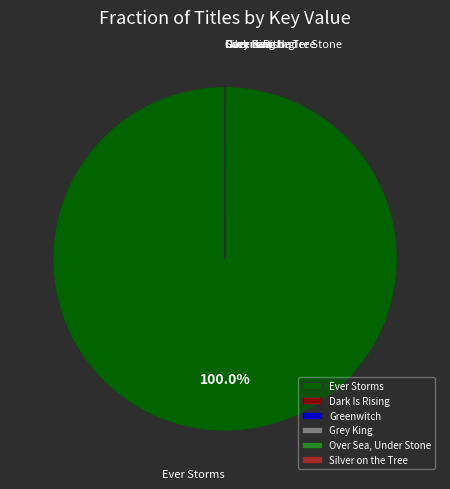

What is the largest slice in the pie chart?

Ever Storms